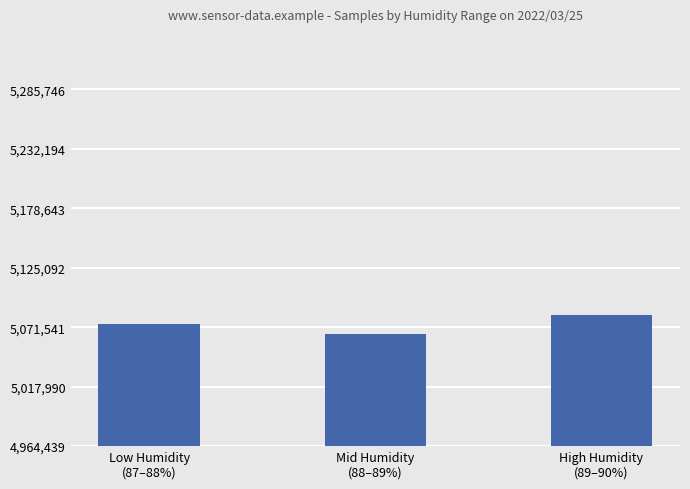

Does the chart contain stacked bars?

No